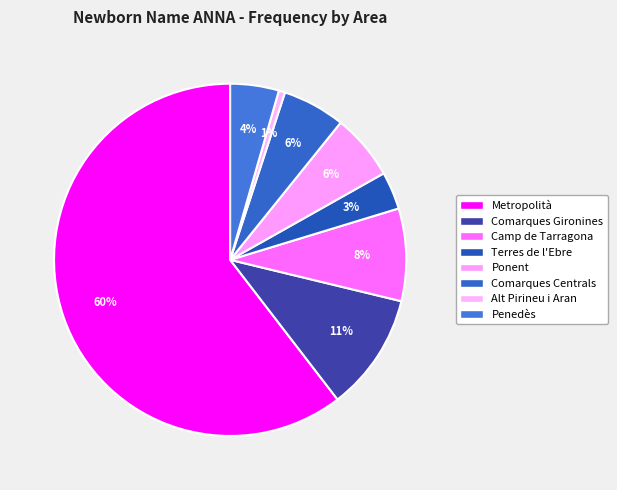

What is the ratio of the value at Alt Pirineu i Aran to the value at Ponent?

0.1